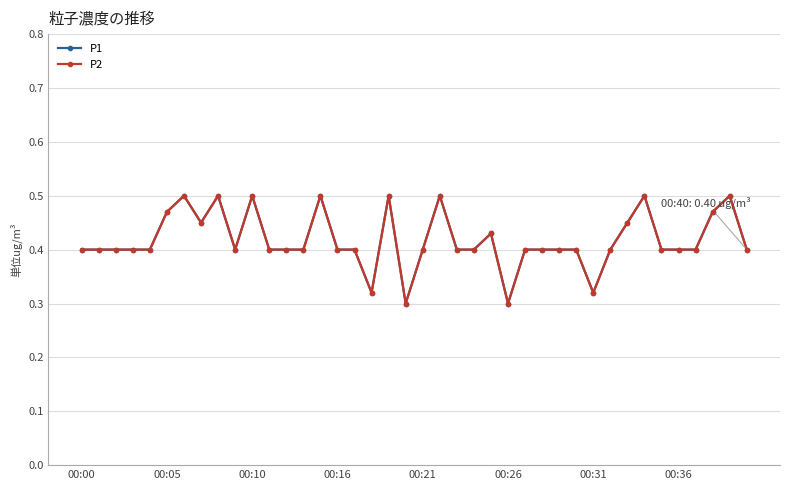

In P1, how many points are higher than both neighbors (excluding endpoints)?

9